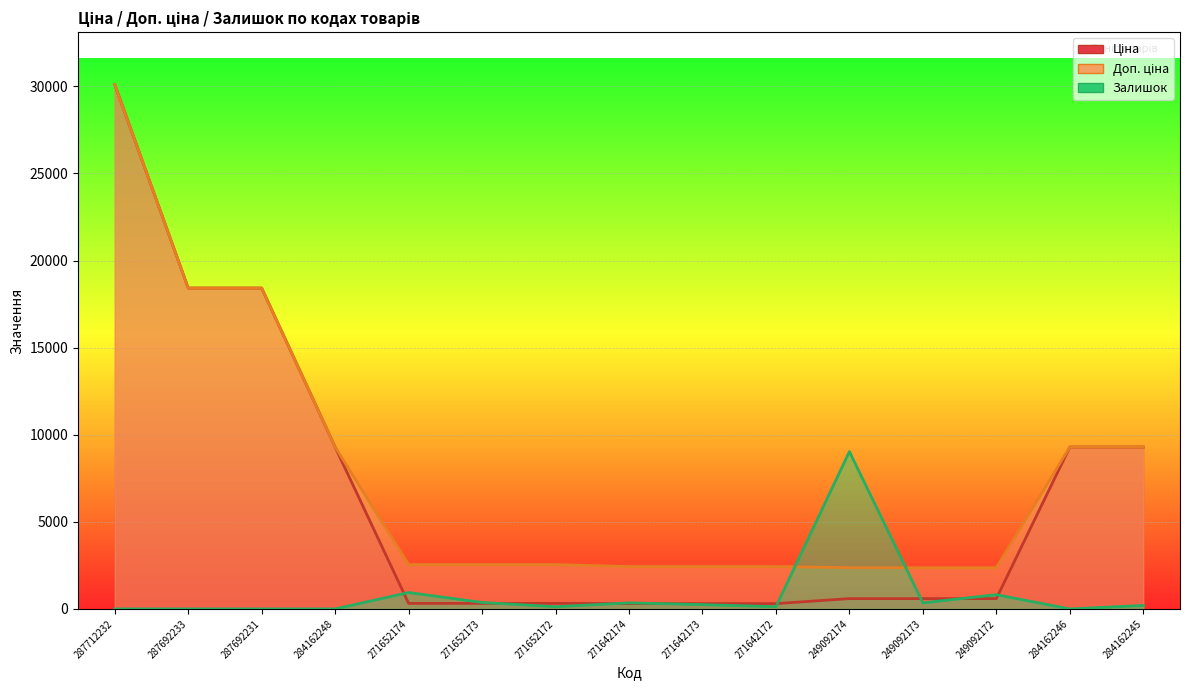

What is the spread (max minus min) of values at 287692231?

18420.9